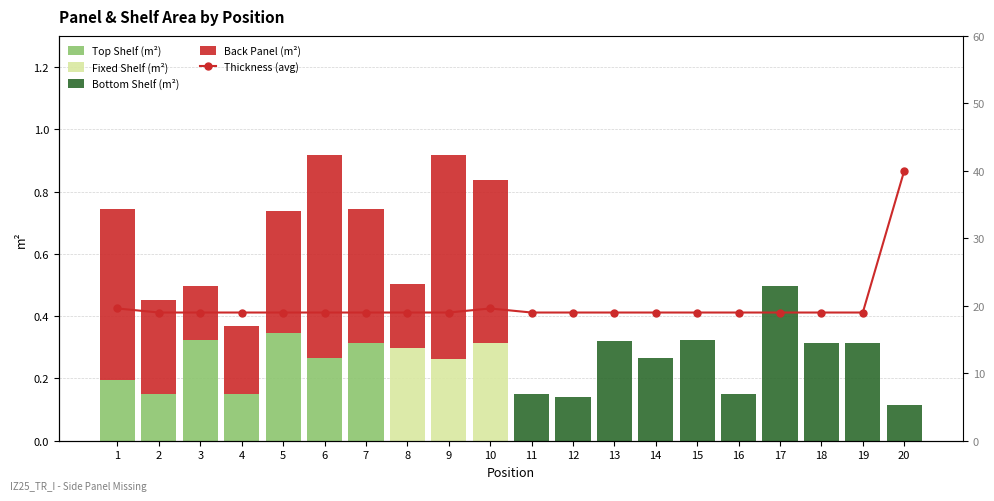

Which series has the largest total across all categories?

Thickness (avg)